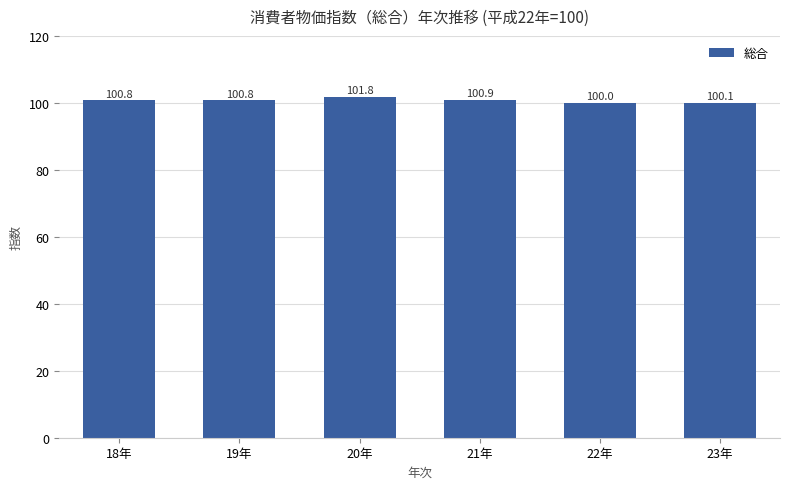

What is the change in value from 19年 to 22年?

-0.8